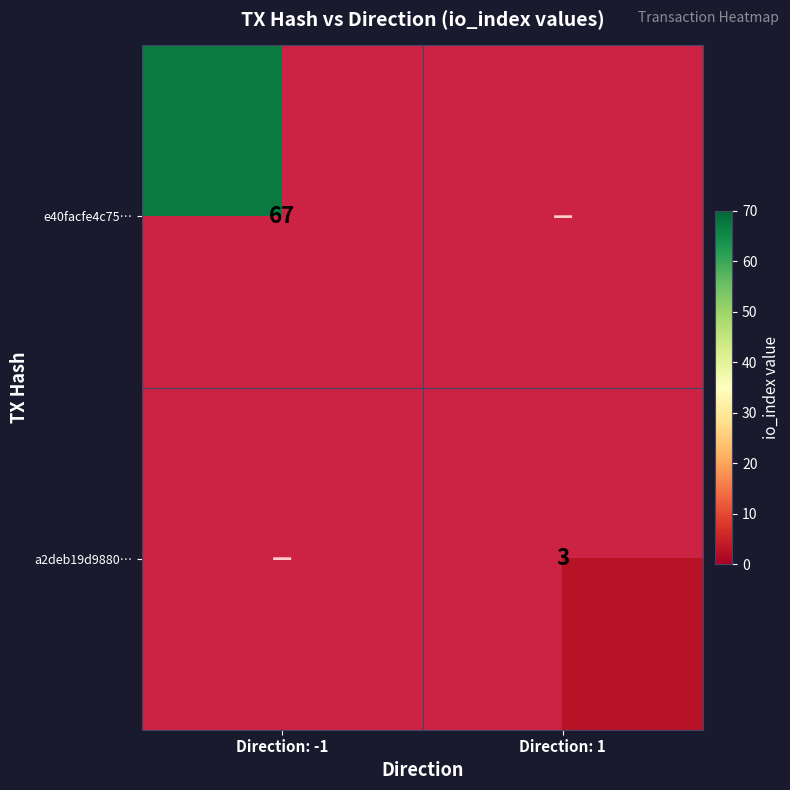

Is it true that e40facfe4c75… equals 101 at Direction: -1?

False